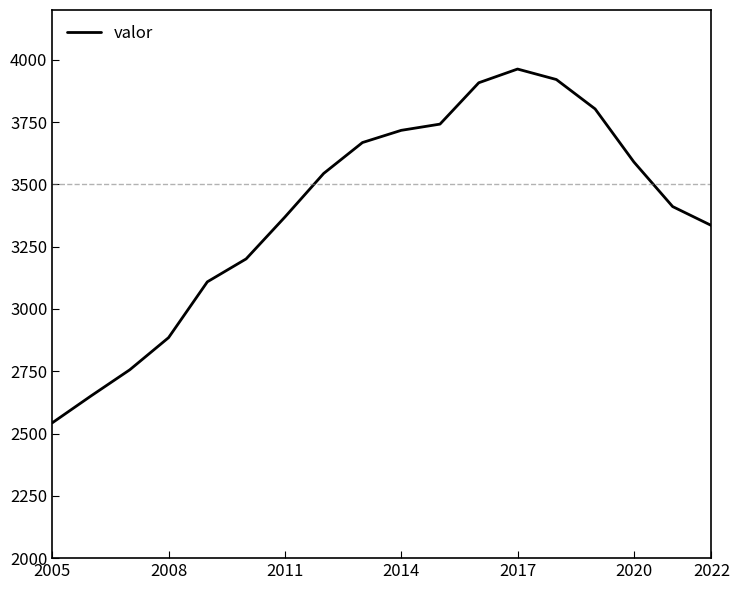

What is the minimum value shown in the chart?

2543